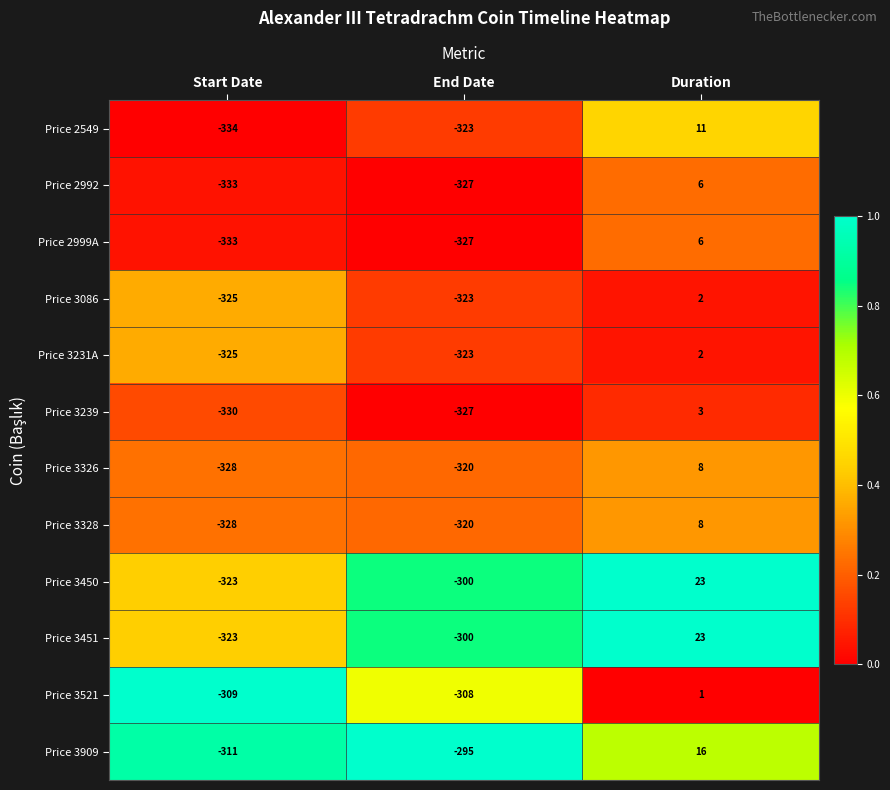

What is the total value across all series at Start Date?

-3902